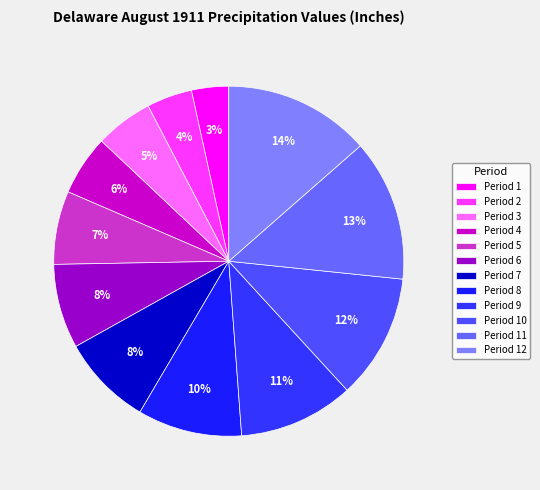

What is the total percentage of Period 7 and Period 10?

20.0%